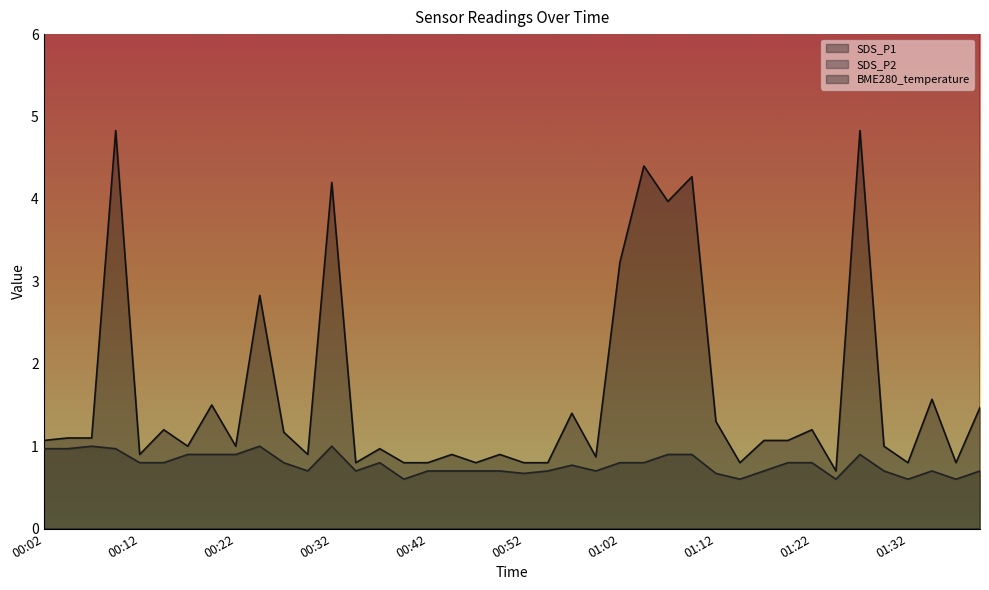

The BME280_temperature series shows 9.6 at 01:00. True or false?

False